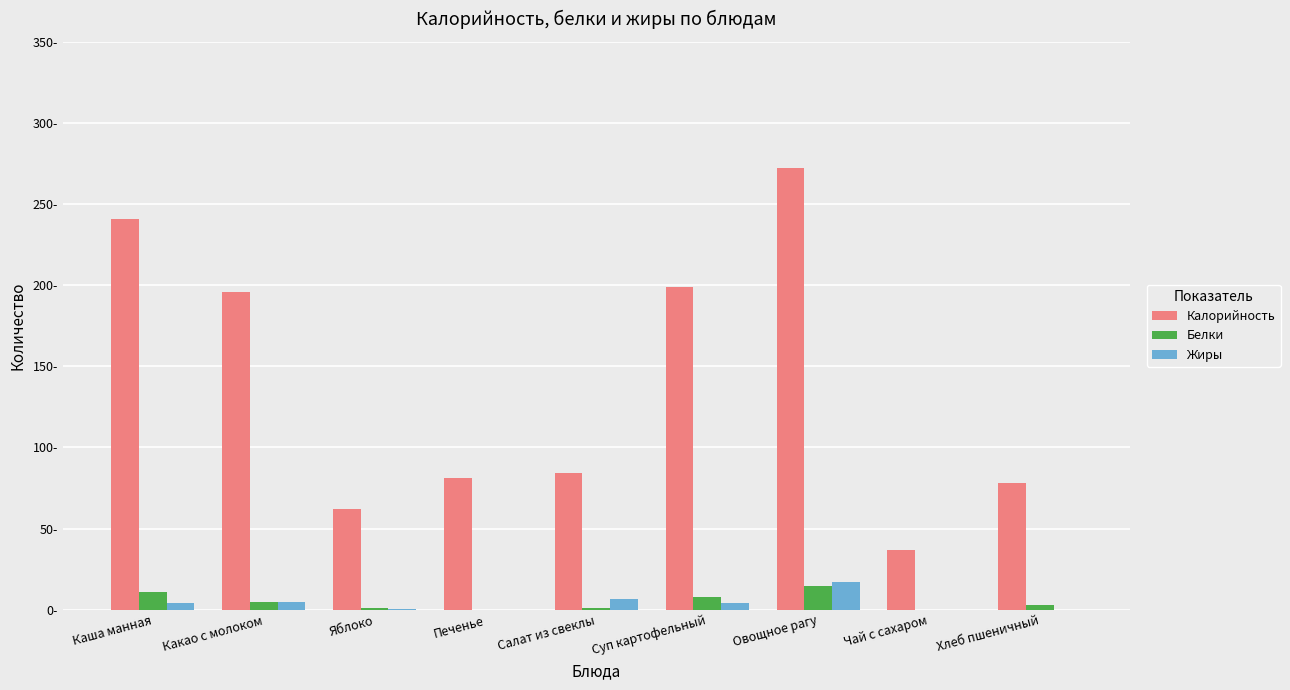

Is it true that Жиры equals 0.4 at Яблоко?

False